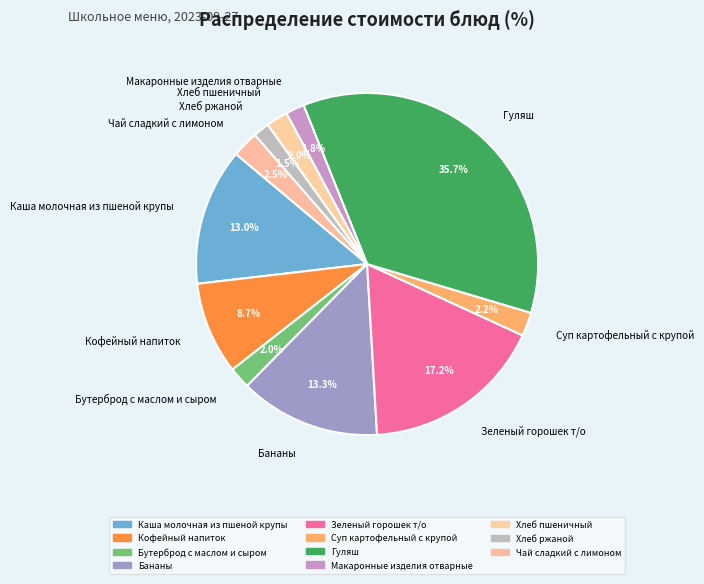

What is the total percentage of Суп картофельный с крупой and Бананы?

15.5%